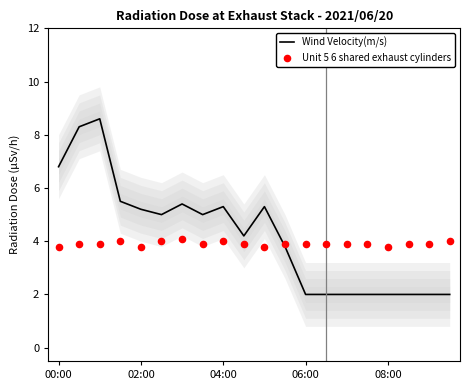

Which series has the largest total across all categories?

Wind Velocity(m/s)